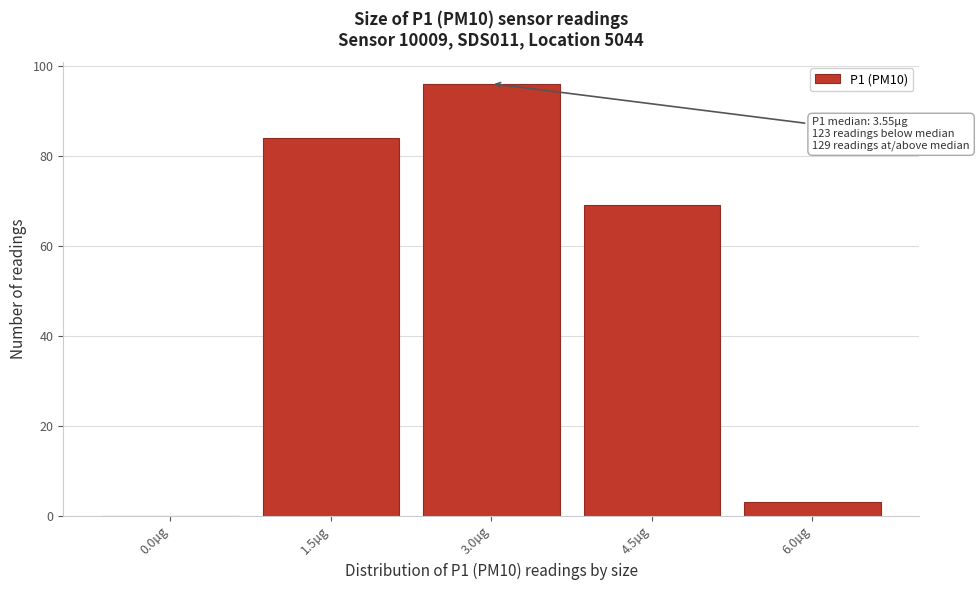

Reading left to right, list all the values displayed in this chart.

0.0µg=0	1.5µg=84	3.0µg=96	4.5µg=69	6.0µg=3